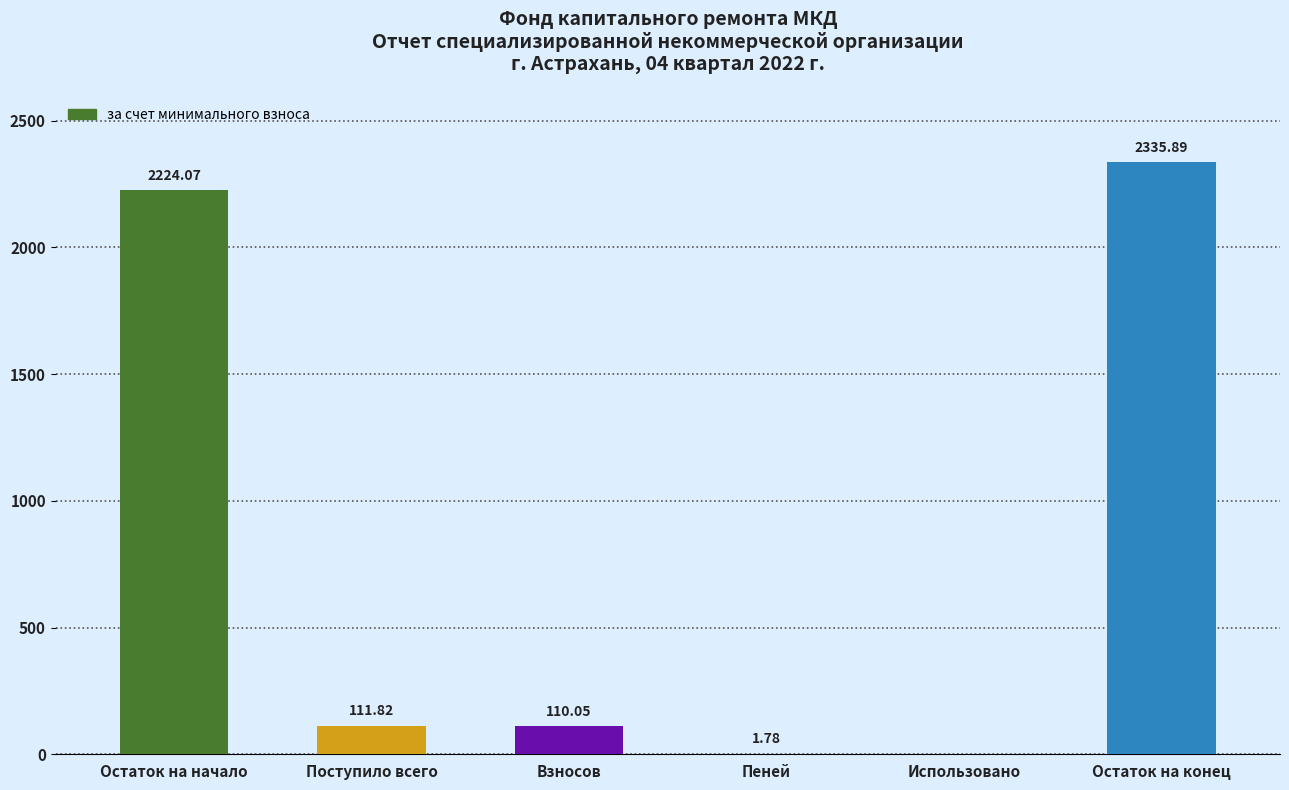

What is the maximum value shown in the chart?

2335.9